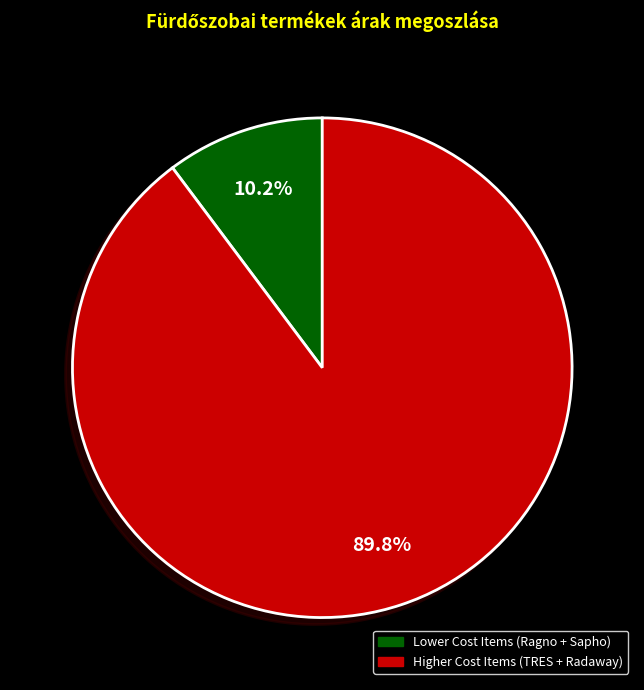

To the nearest percent, what is the difference between the largest and smallest slice percentages?

80%